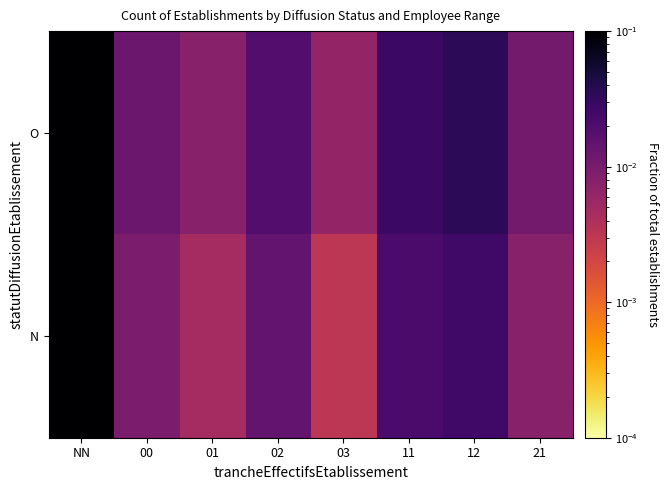

At which category is the sum across all series the highest?

NN